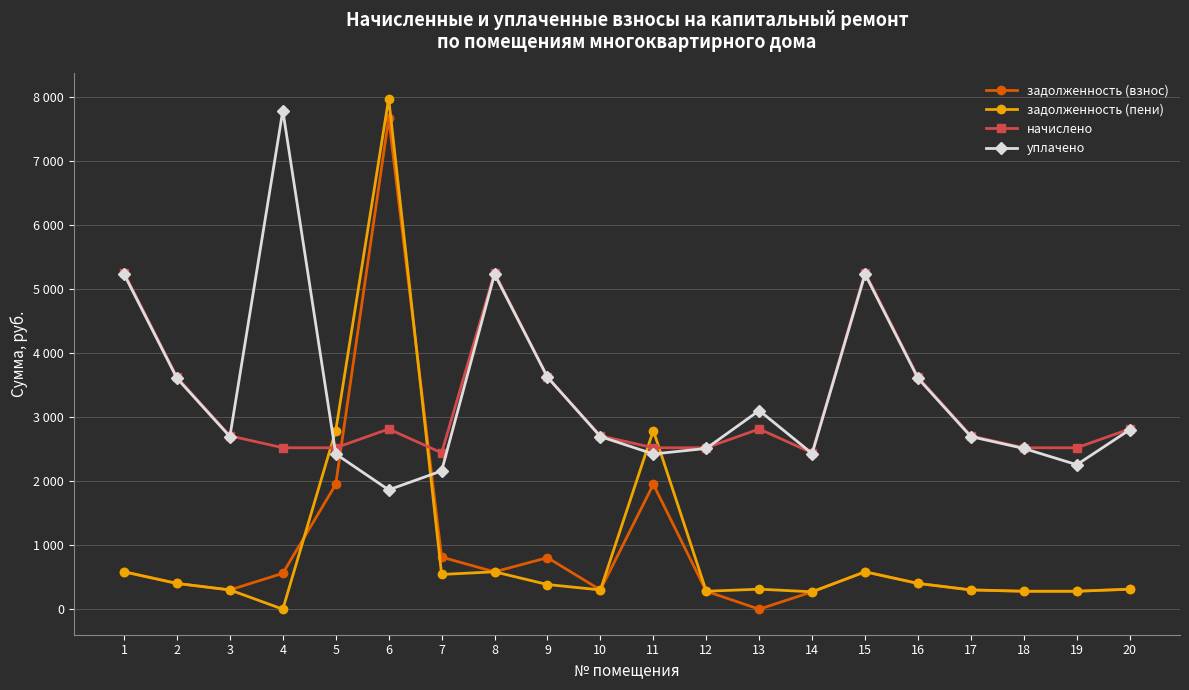

Where does the задолженность (пени) series first go above 385?

1